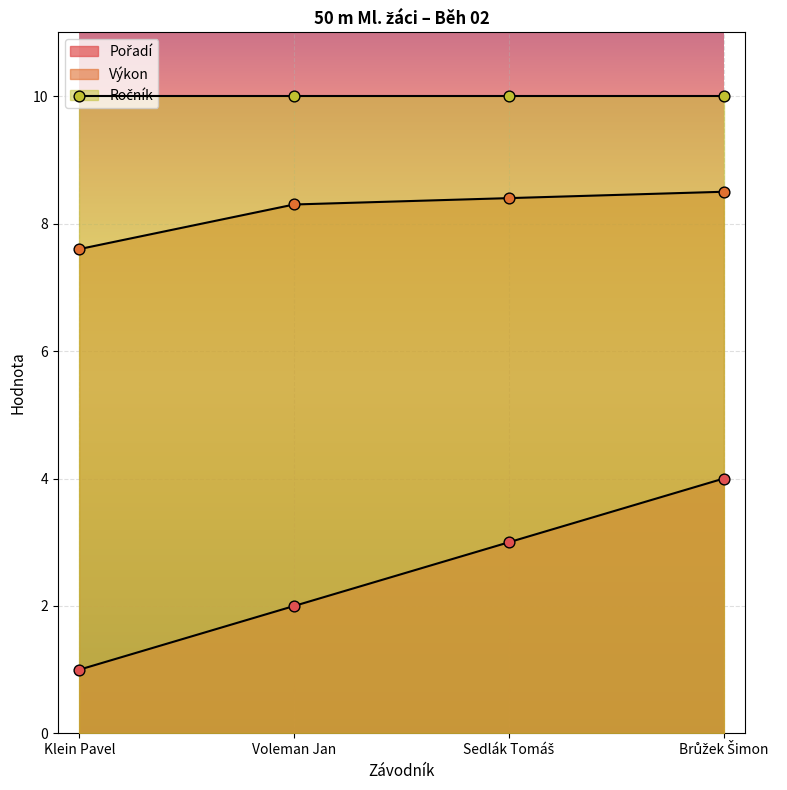

At which category is the sum across all series the highest?

Brůžek Šimon